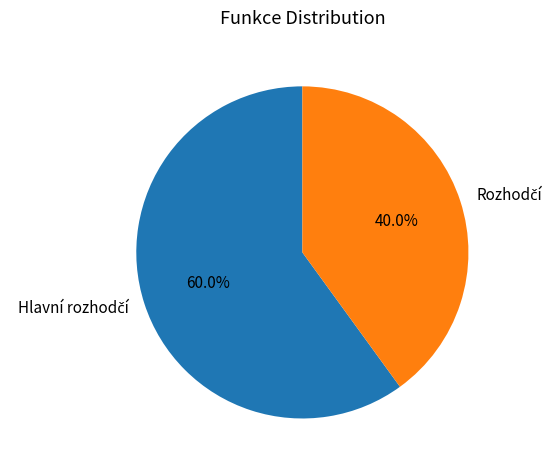

Does any single category account for the majority?

Yes